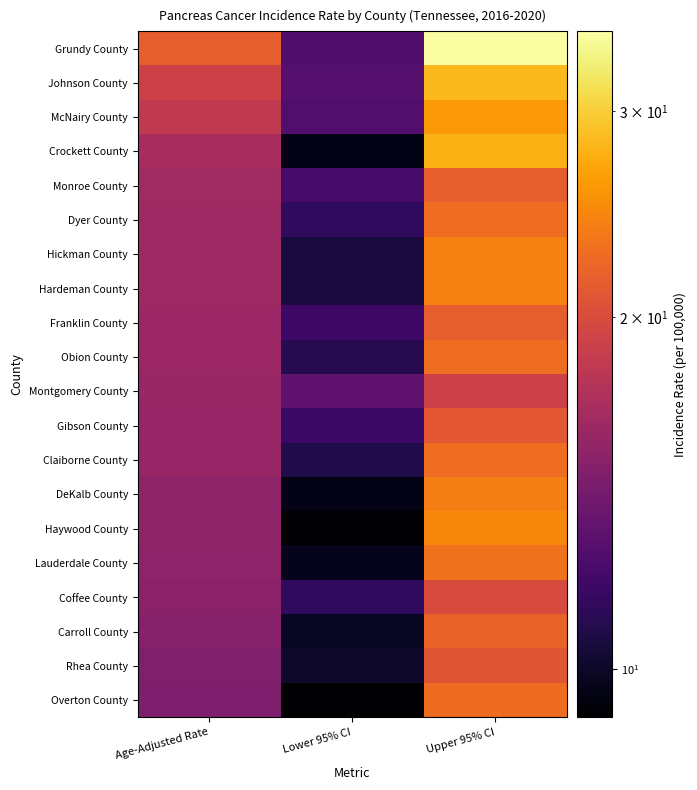

Which has a higher value, Upper 95% CI or Age-Adjusted Rate?

Upper 95% CI